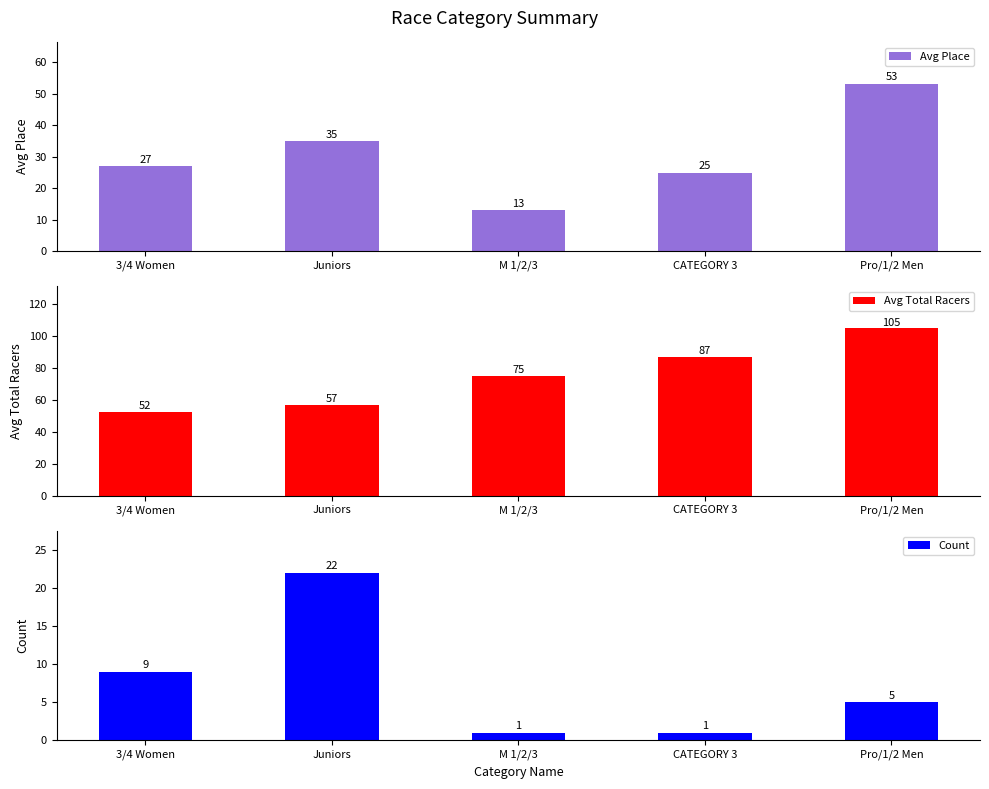

What is the difference between the second highest and second lowest values in the Count series?

8